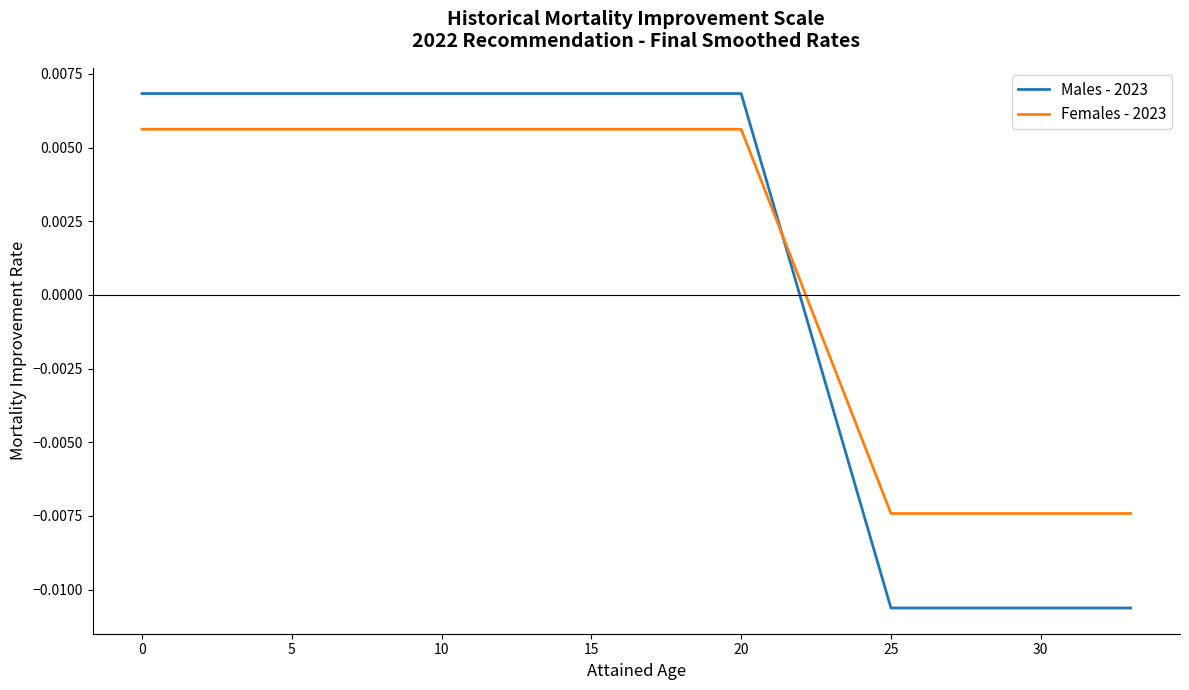

Which series has the largest range (max minus min)?

Males - 2023